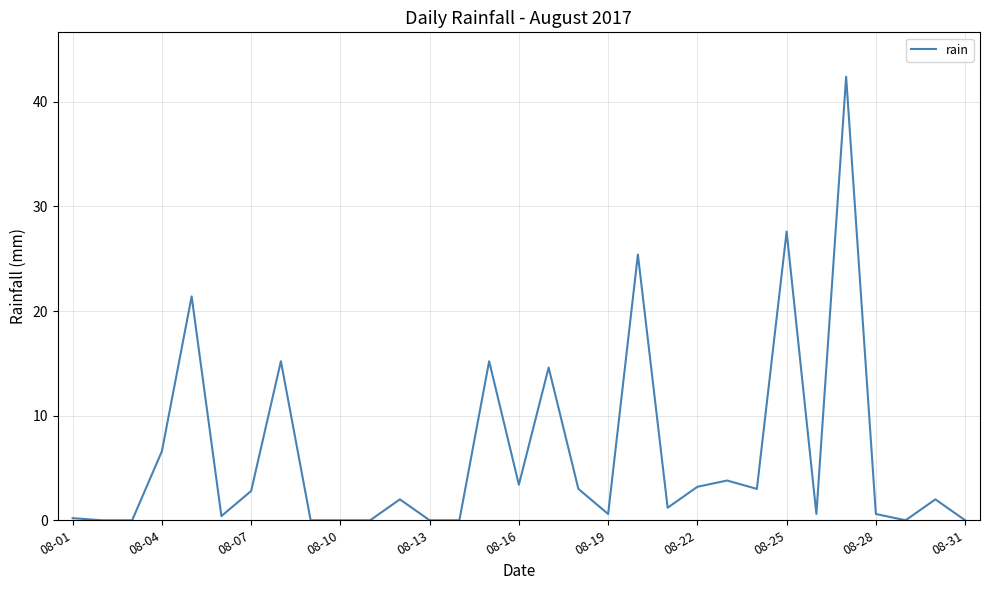

What is the sum of all values?

195.2